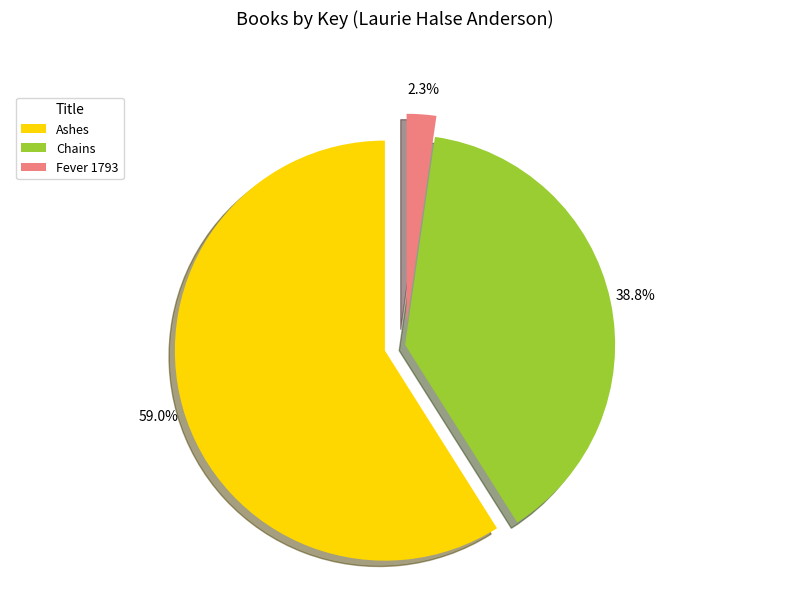

Is there any slice that represents more than half of the pie?

Yes